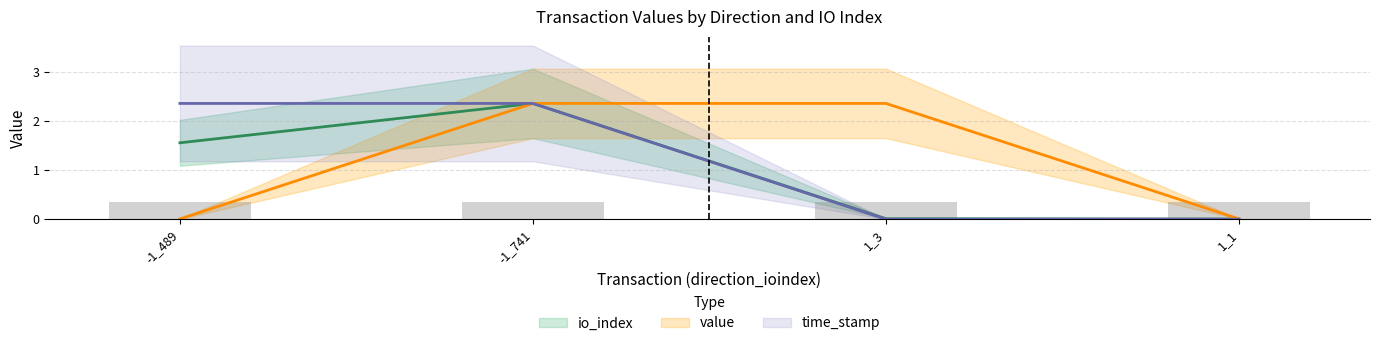

Which series has the largest total across all categories?

value